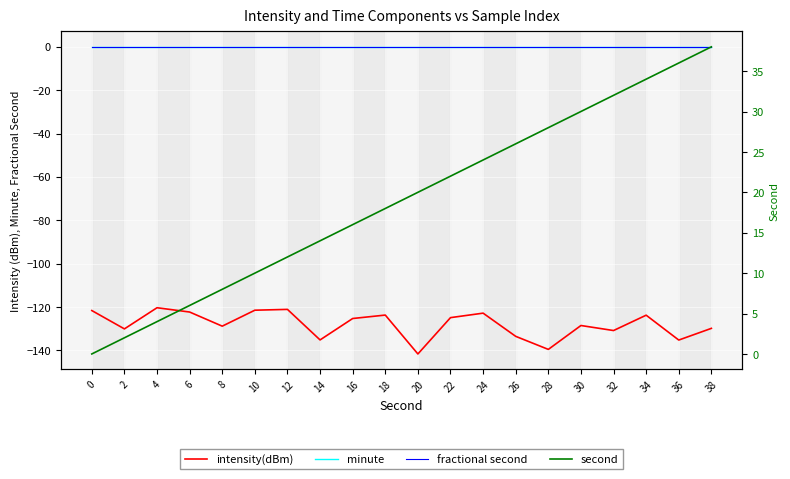

Reading left to right, extract all data points from this chart.

intensity(dBm): 0=-121.7	2=-130.2	4=-120.4	6=-122.4	8=-128.9	10=-121.5	12=-121.2	14=-135.2	16=-125.4	18=-123.8	20=-141.7	22=-125.0	24=-122.9	26=-133.6	28=-139.6	30=-128.6	32=-130.9	34=-123.8	36=-135.3	38=-129.9
minute: 0=0.0	2=0.0	4=0.0	6=0.0	8=0.0	10=0.0	12=0.0	14=0.0	16=0.0	18=0.0	20=0.0	22=0.0	24=0.0	26=0.0	28=0.0	30=0.0	32=0.0	34=0.0	36=0.0	38=0.0
fractional second: 0=0.0	2=0.0	4=0.0	6=0.0	8=0.0	10=0.0	12=0.0	14=0.0	16=0.0	18=0.0	20=0.0	22=0.0	24=0.0	26=0.0	28=0.0	30=0.0	32=0.0	34=0.0	36=0.0	38=0.0
second: 0=0.0	2=2.0	4=4.0	6=6.0	8=8.0	10=10.0	12=12.0	14=14.0	16=16.0	18=18.0	20=20.0	22=22.0	24=24.0	26=26.0	28=28.0	30=30.0	32=32.0	34=34.0	36=36.0	38=38.0